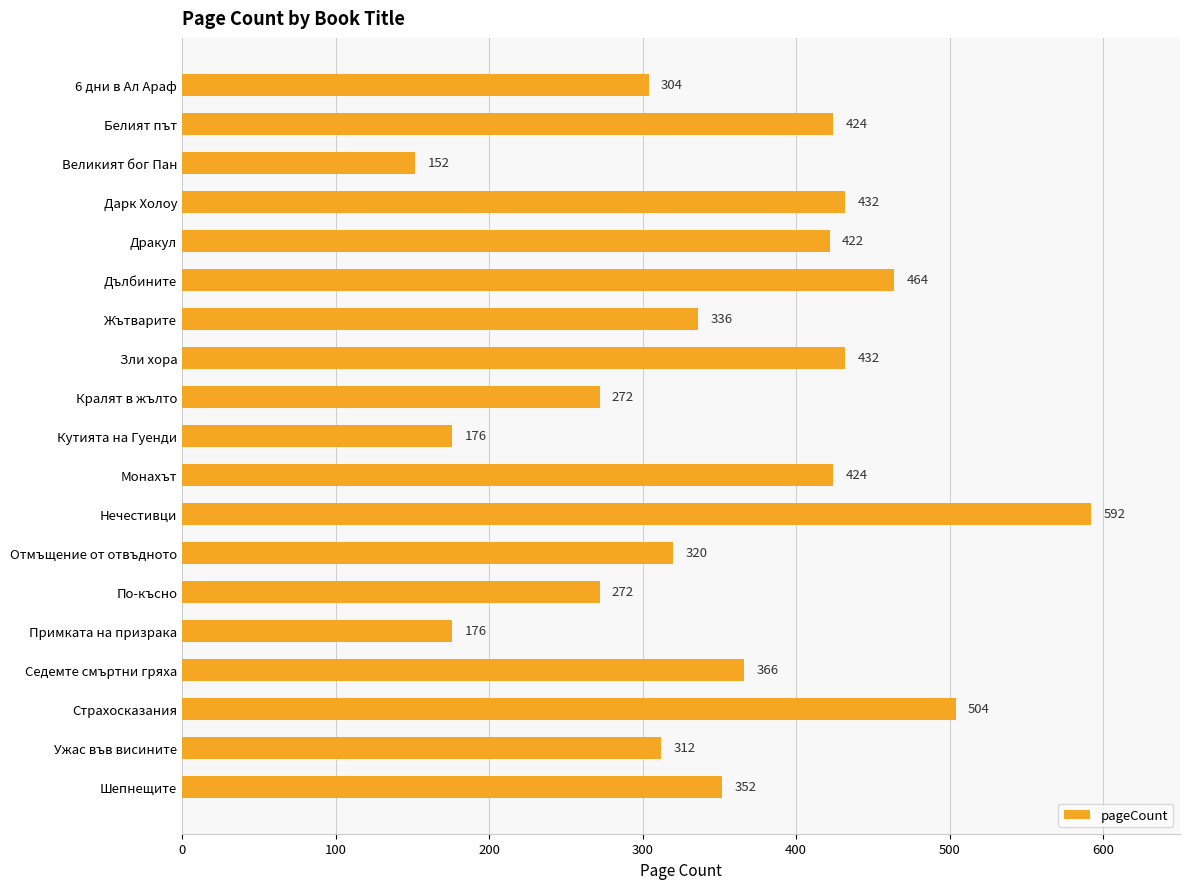

The chart shows a value of 792 at Страхосказания. True or false?

False